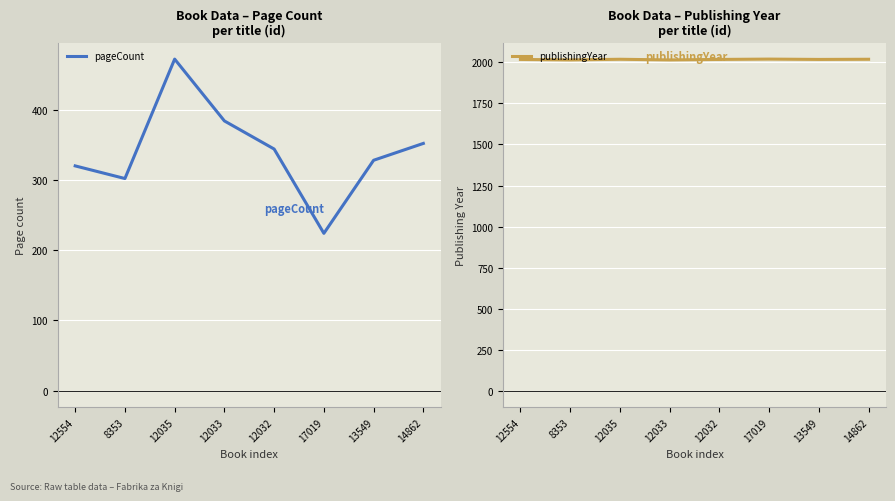

What is the label of the 1st point from the right?

14862